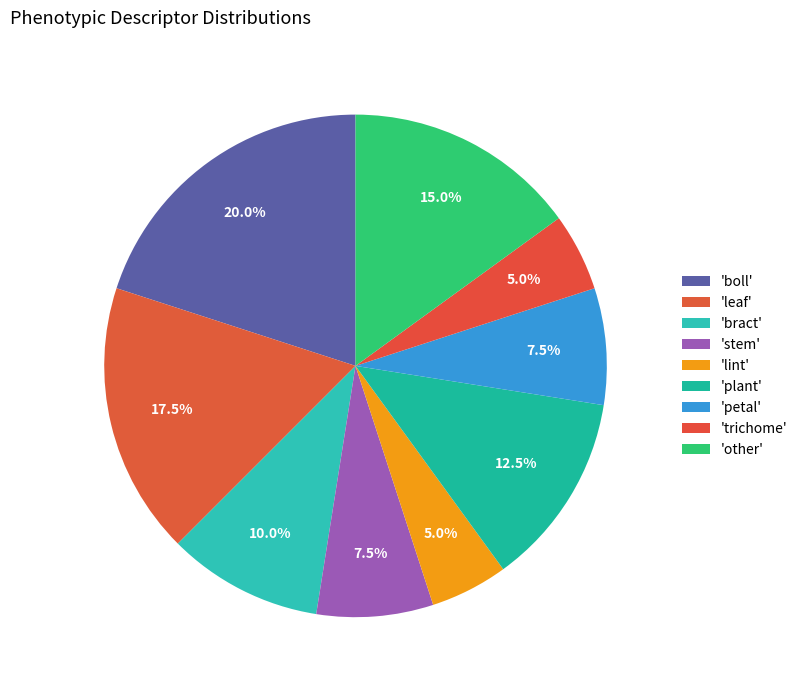

How many segments does this pie chart have?

9